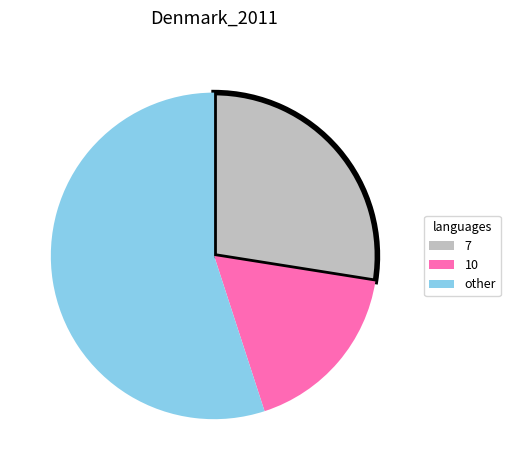

Does any single category account for the majority?

Yes